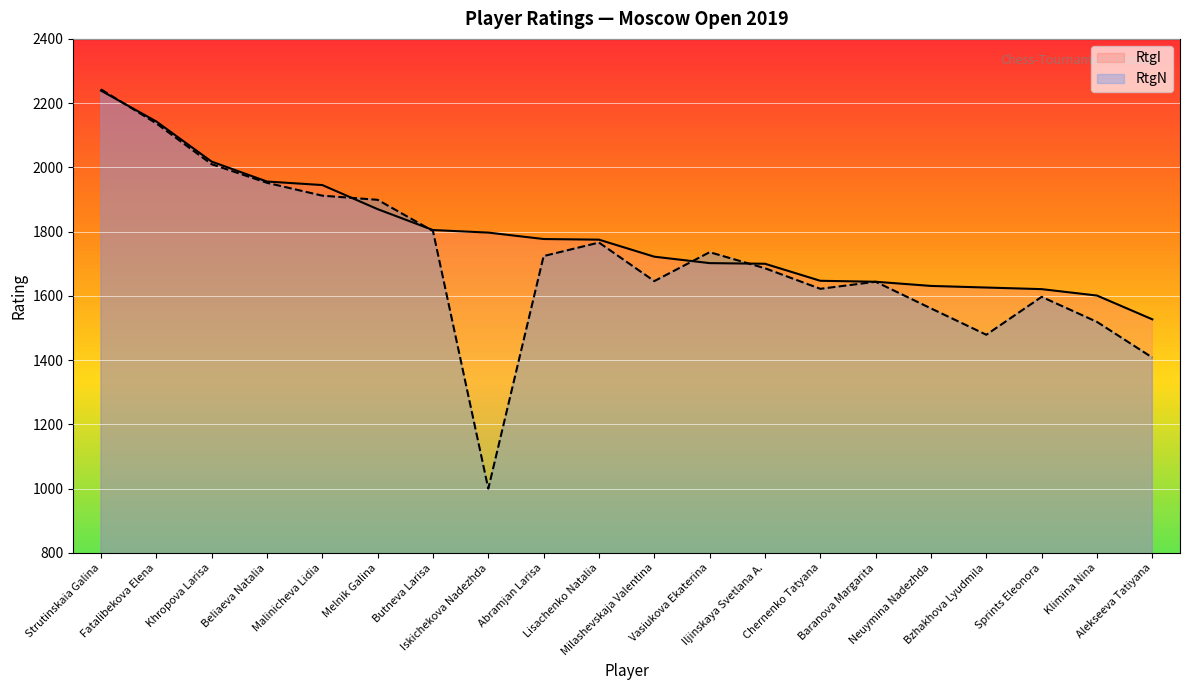

Reading right to left, what are all the values shown in this chart?

RtgI: 1527	1601	1621	1626	1631	1644	1647	1700	1702	1722	1775	1777	1797	1805	1870	1945	1956	2018	2143	2239
RtgN: 1408	1519	1597	1479	1561	1644	1622	1686	1736	1646	1766	1724	1000	1802	1899	1912	1952	2010	2137	2243